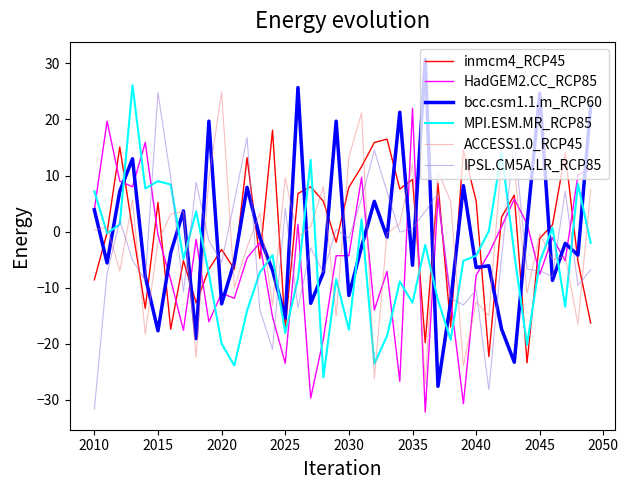

What is the maximum value for MPI.ESM.MR_RCP85?

26.1